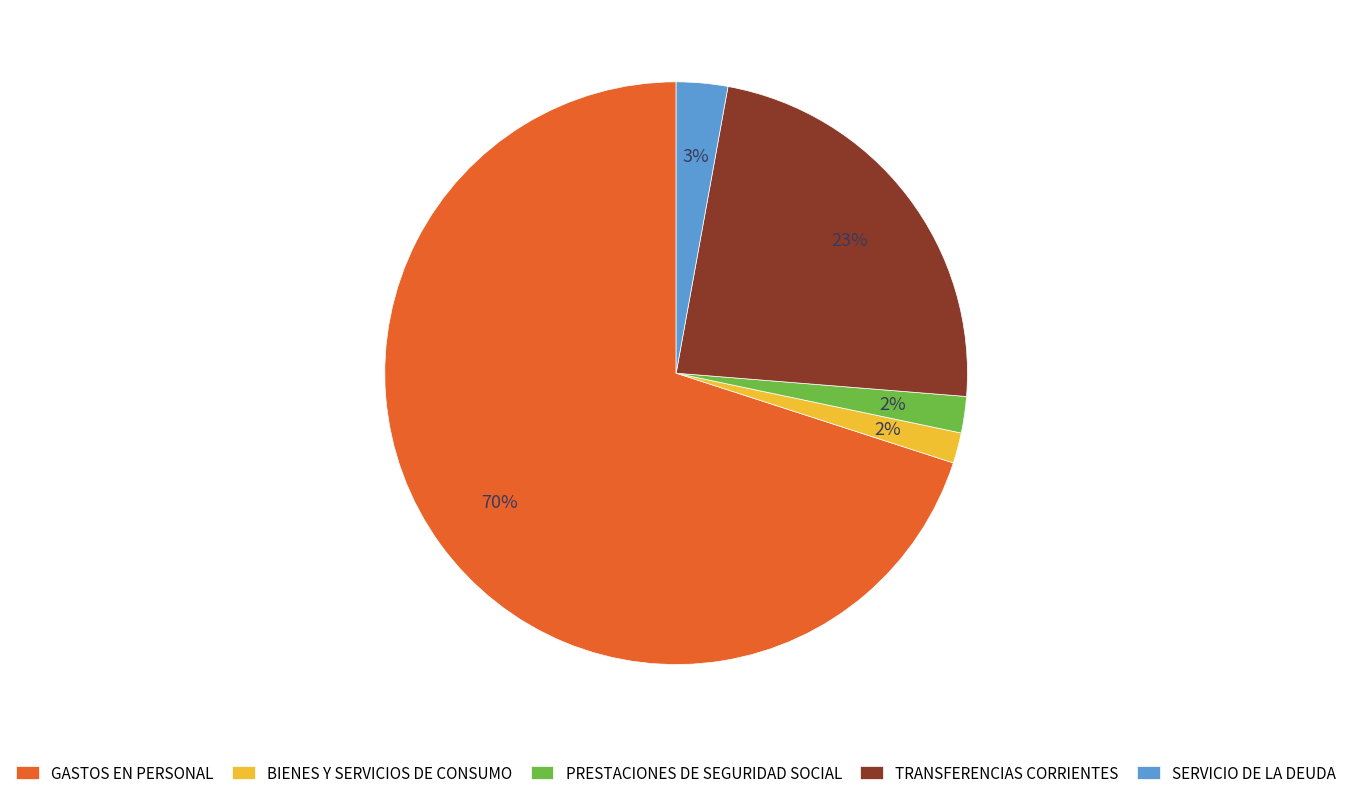

To the nearest percent, what is the average slice percentage?

20%